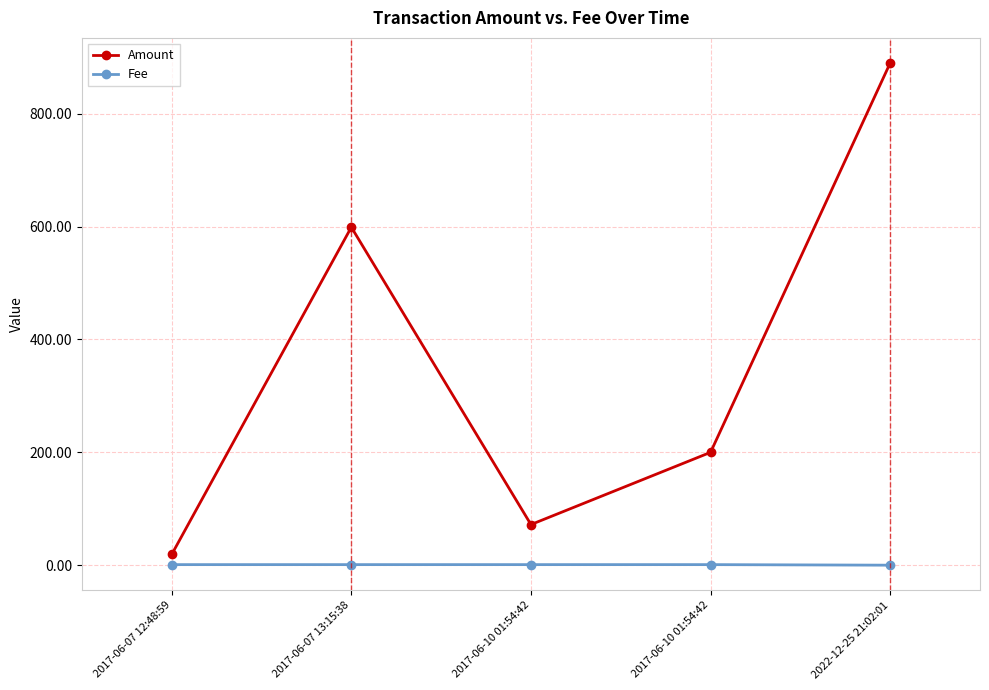

At which category does Amount reach its first local peak?

2017-06-07 13:15:38